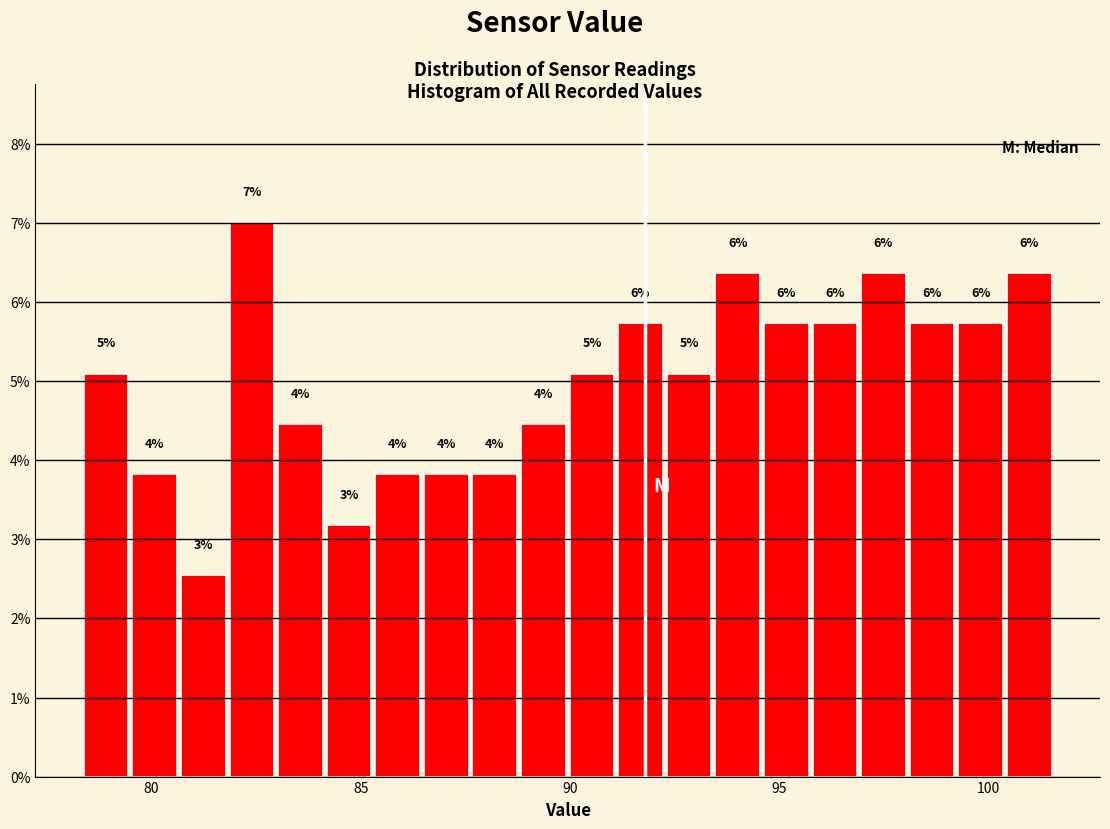

Read against the x-axis, roughly where is the centre of the tallest bar?

82.5